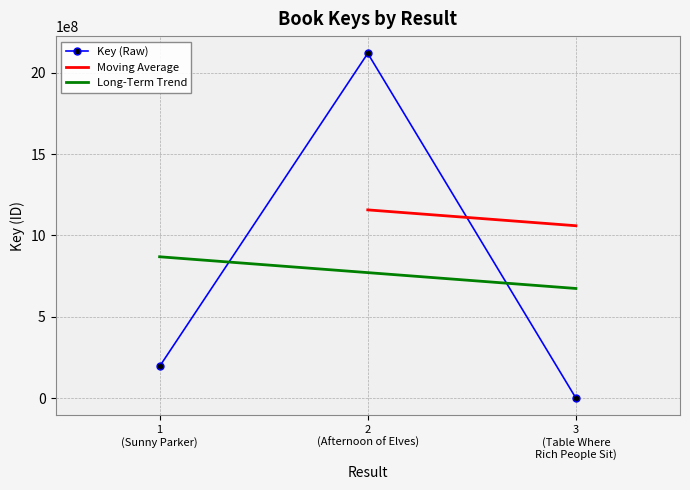

What is the highest value of the Long-Term Trend series?

869240944.7